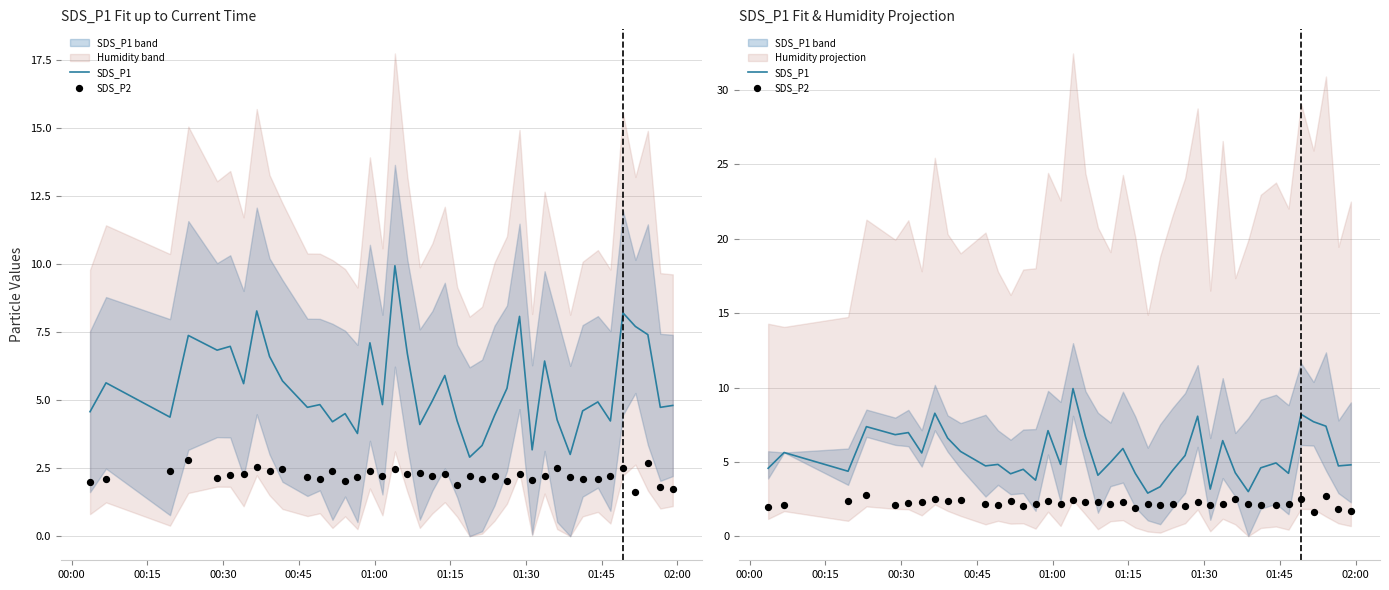

What are all the series names shown in the legend?

SDS_P1, SDS_P2